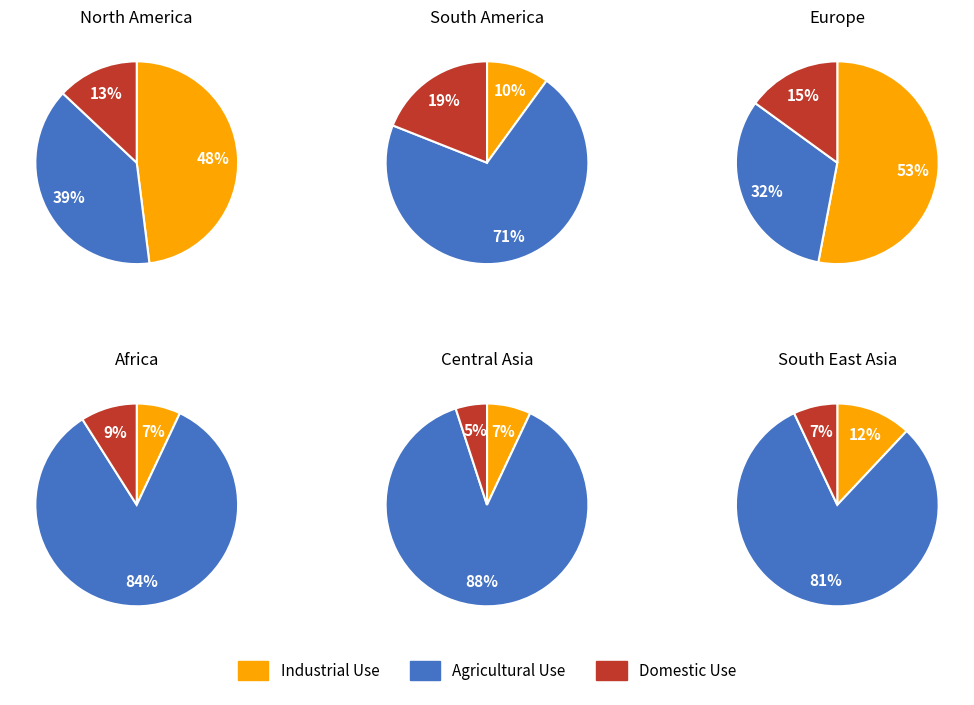

What is the spread (max minus min) of values at 5?

74